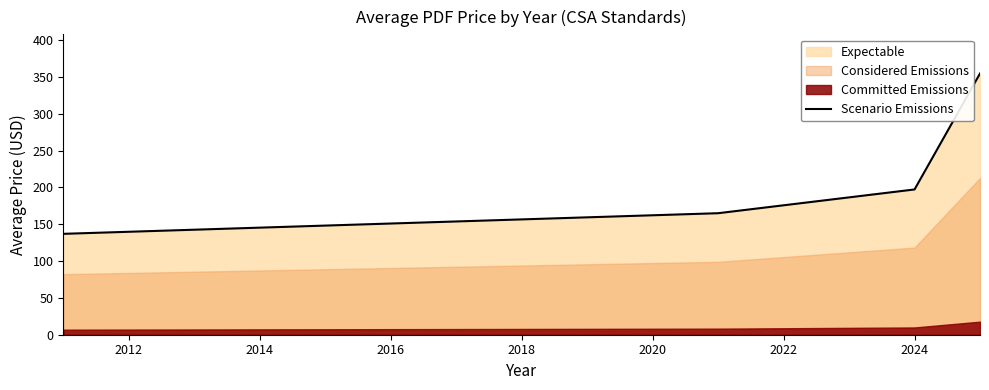

How many lines are shown in the chart?

1